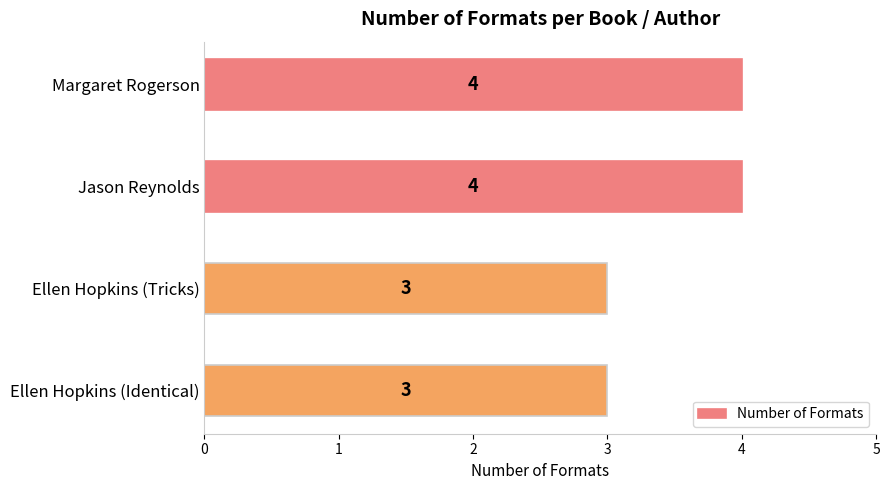

Reading top to bottom, what are all the values shown in this chart?

4	4	3	3